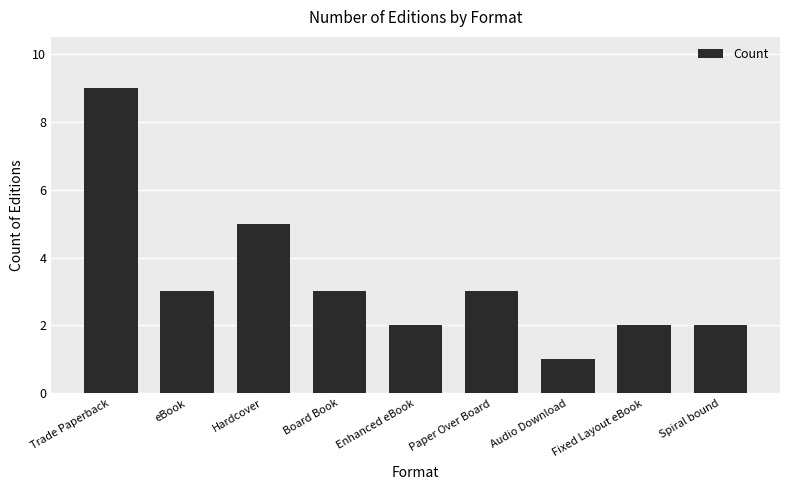

At which category does the chart reach its peak across all series?

Trade Paperback